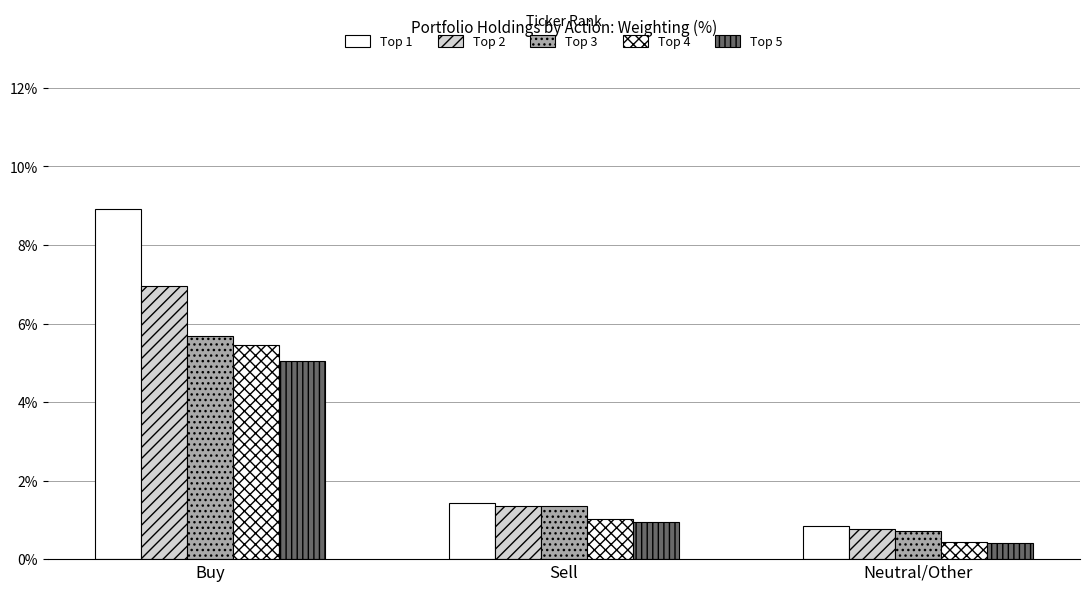

Between Sell and Buy, which is larger?

Buy